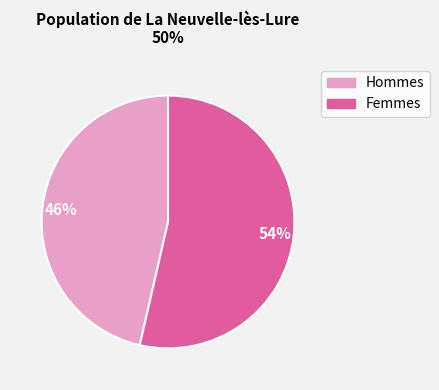

To the nearest percent, what is the average slice percentage?

50%